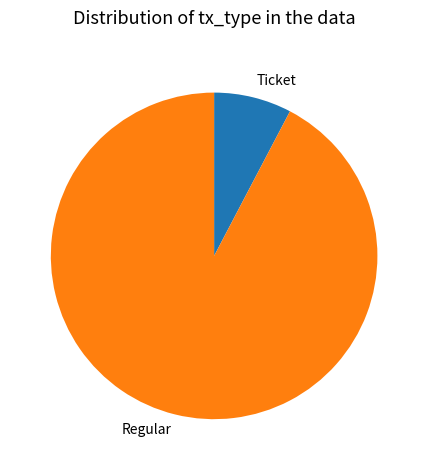

Which slice represents more than half of the pie?

Regular